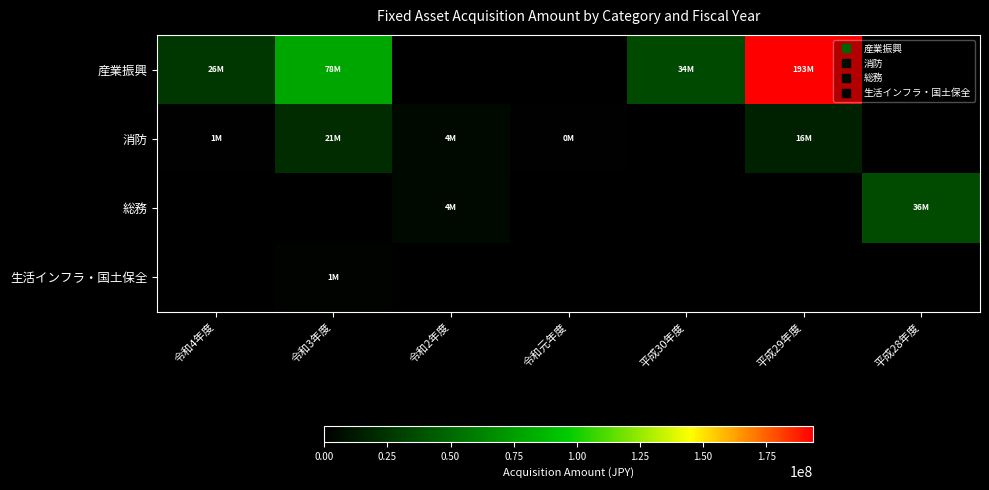

At how many categories does at least one series exceed 187782922?

1